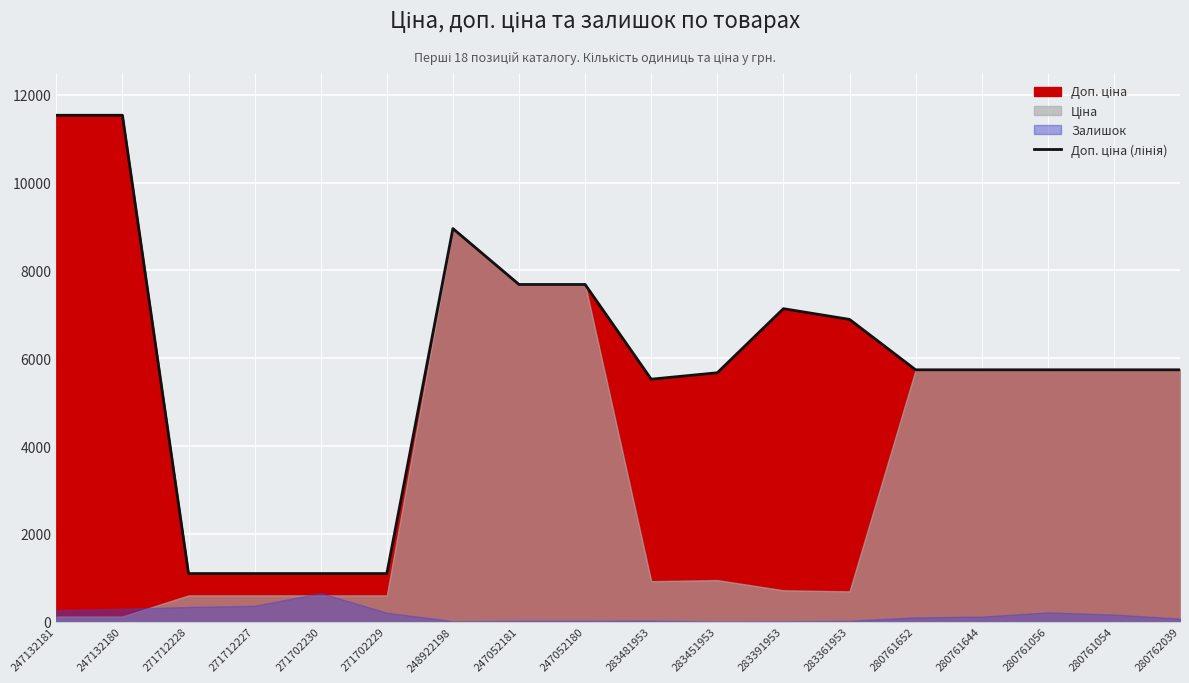

Between 280762039 and 247132180, which is larger?

247132180